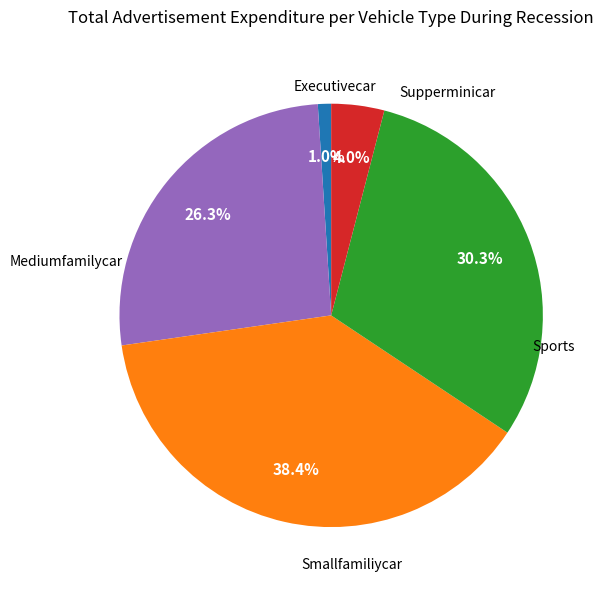

Is there a majority slice in this chart?

No